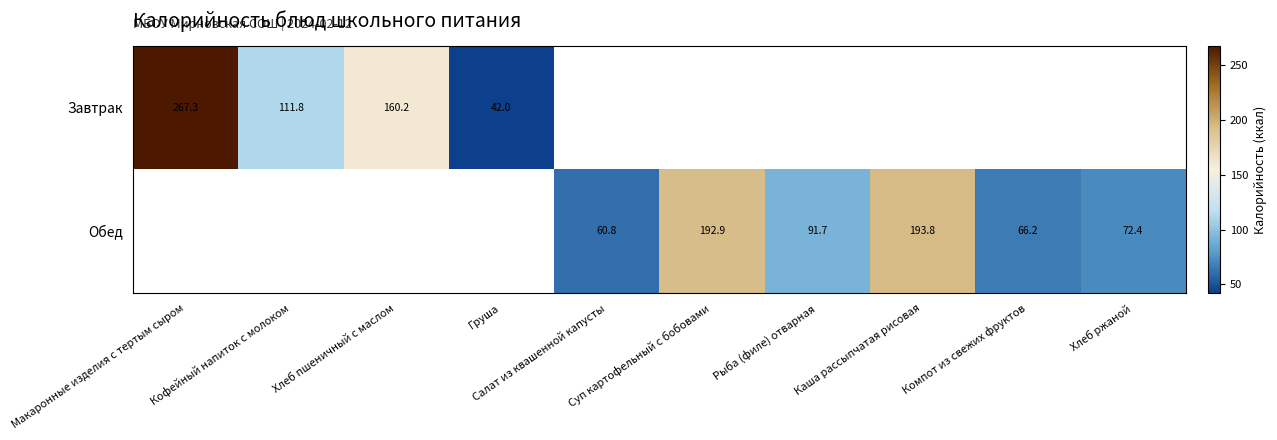

Rank the series at Кофейный напиток с молоком from highest to lowest value.

Завтрак, Обед